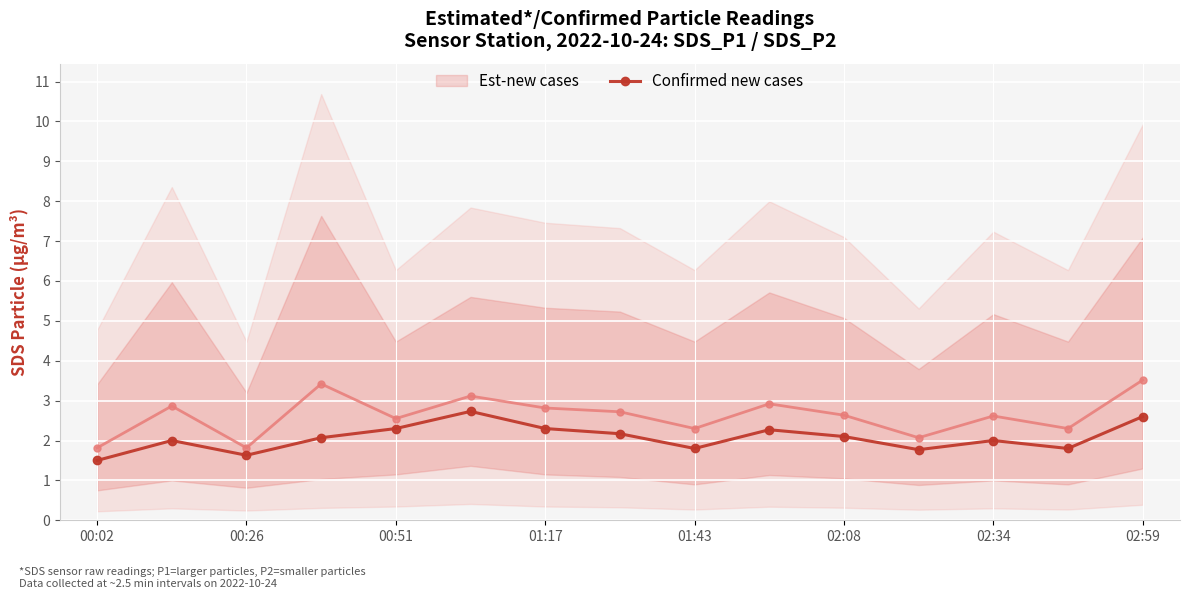

What is the lowest value of the Confirmed new cases series?

1.5